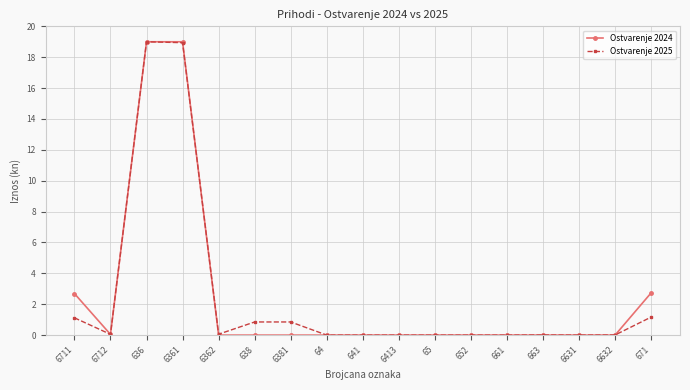

Is it true that Ostvarenje 2024 equals 0.0 at 661?

True